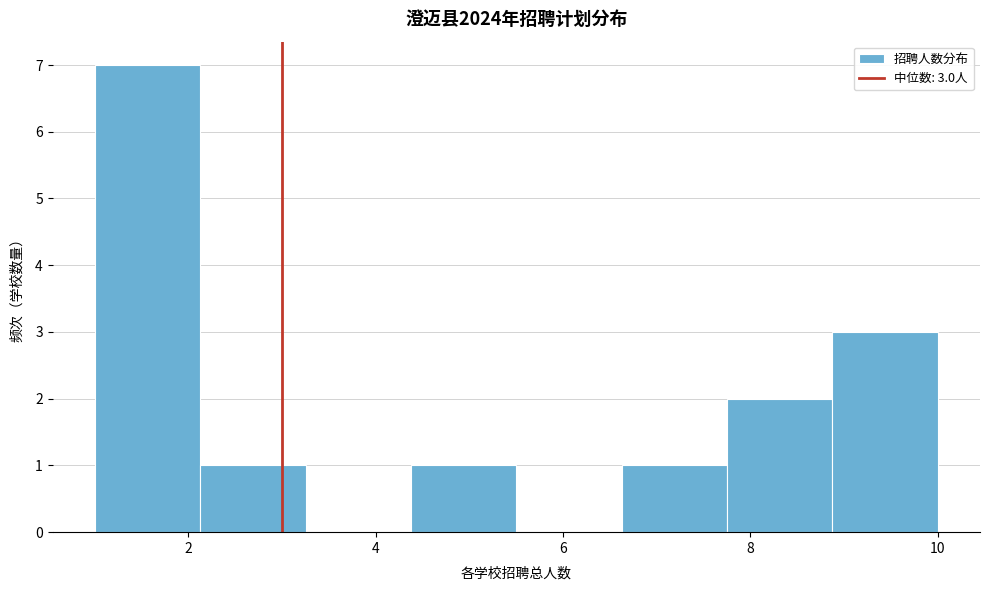

Which range on the x-axis has the tallest bar?

1.0 to 2.2